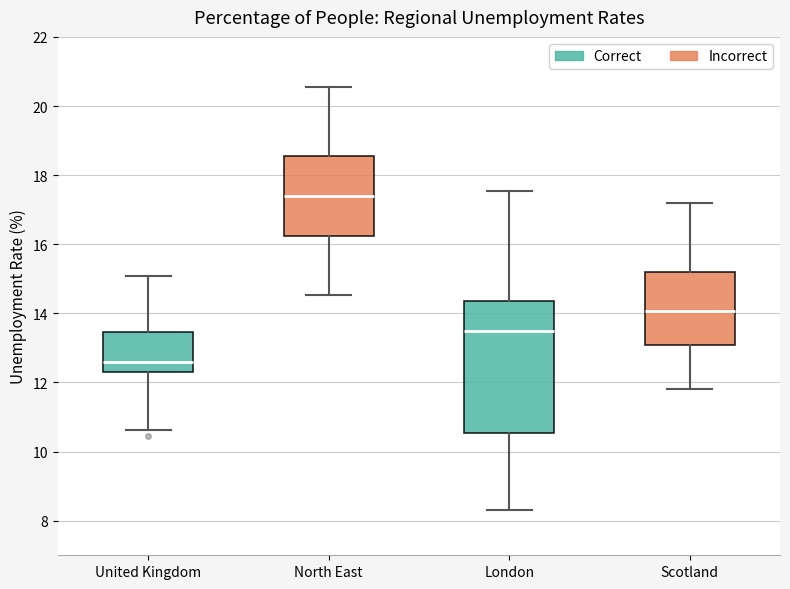

Which box's median line is the lowest?

United Kingdom